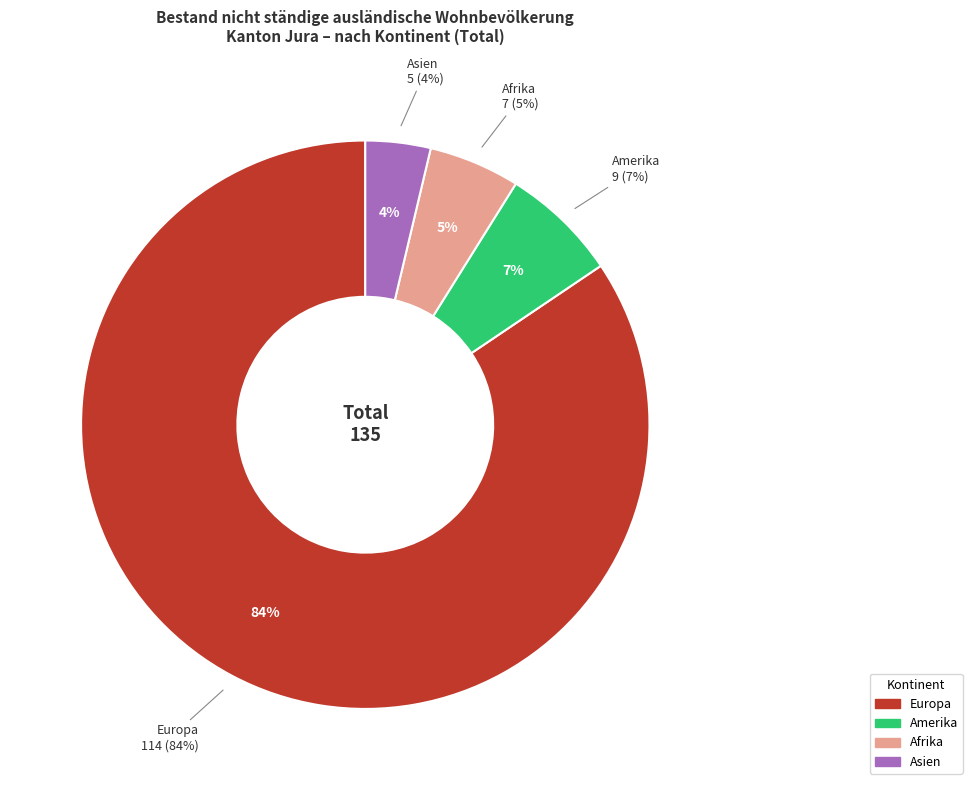

What portion of the pie excludes Afrika?

94.8%